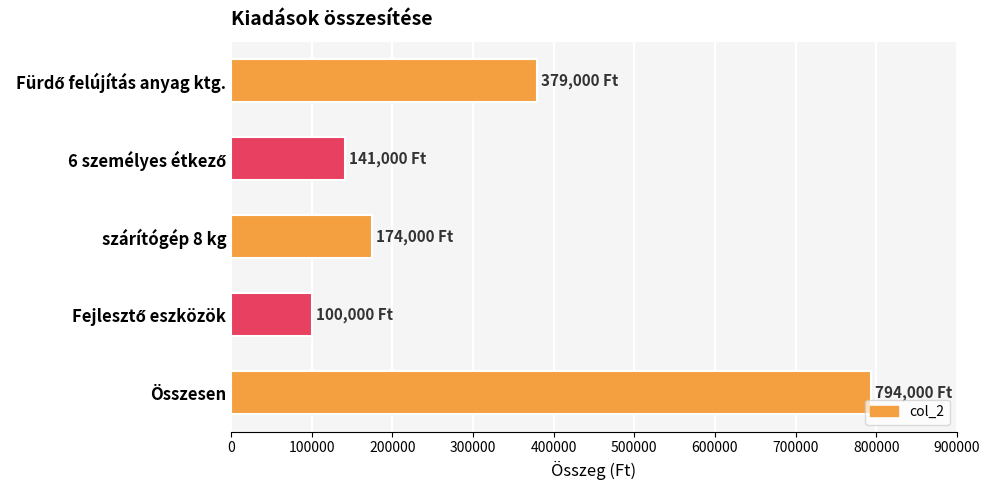

What is the minimum value shown in the chart?

100000